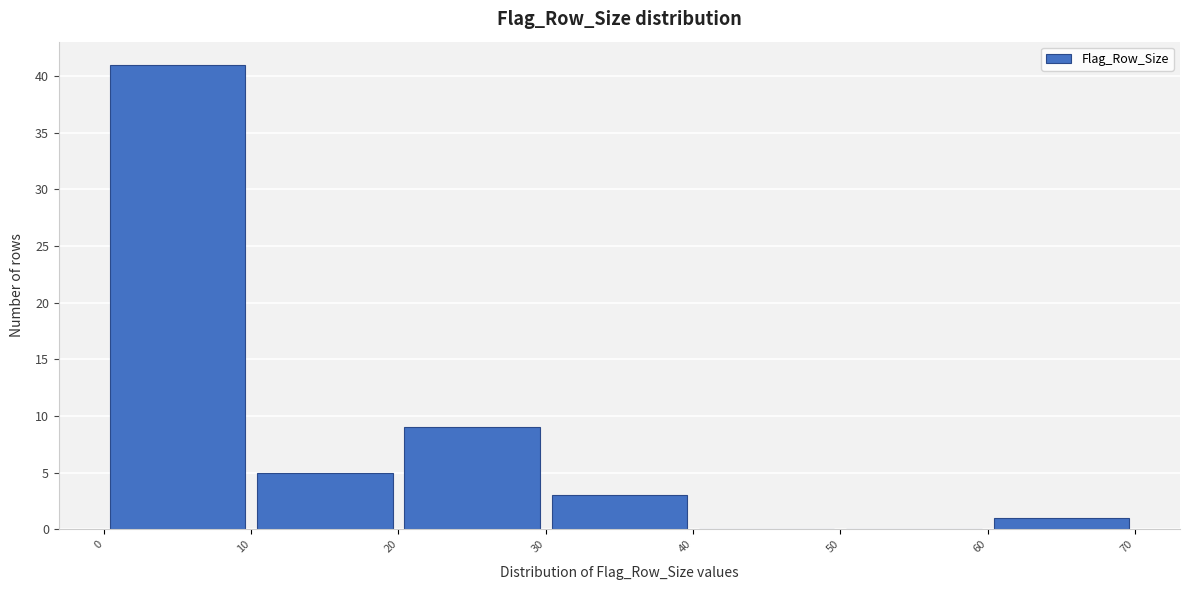

What is the height of the bar covering 0 to 10 on the x-axis? The values are not printed on the chart, so give them approximately, as read against the axis.

41